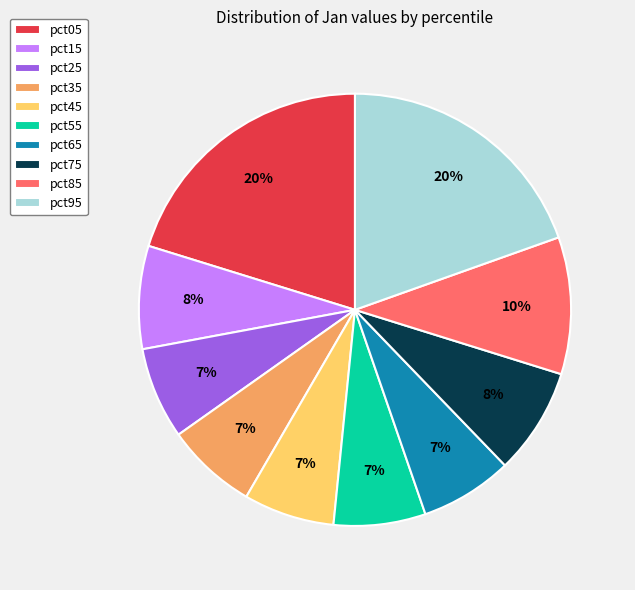

Between pct55 and pct95, which is larger?

pct95